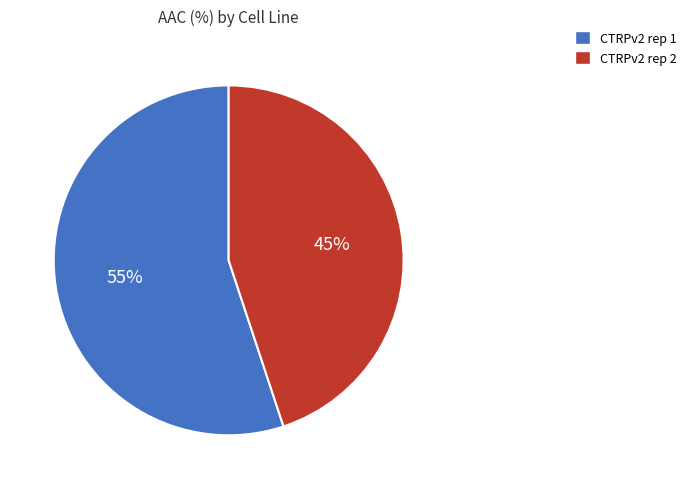

What percentage is the CTRPv2 rep 2 slice, to the nearest percent?

45%